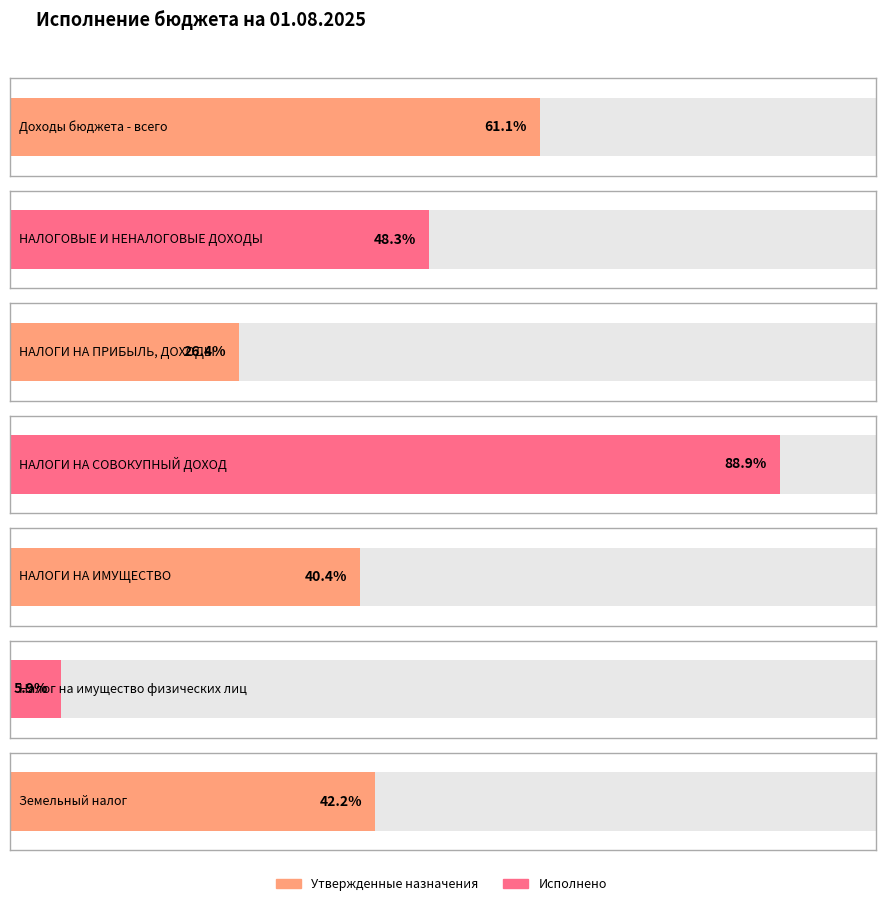

Which label corresponds to the smallest value in the chart?

Налог на имущество физических лиц